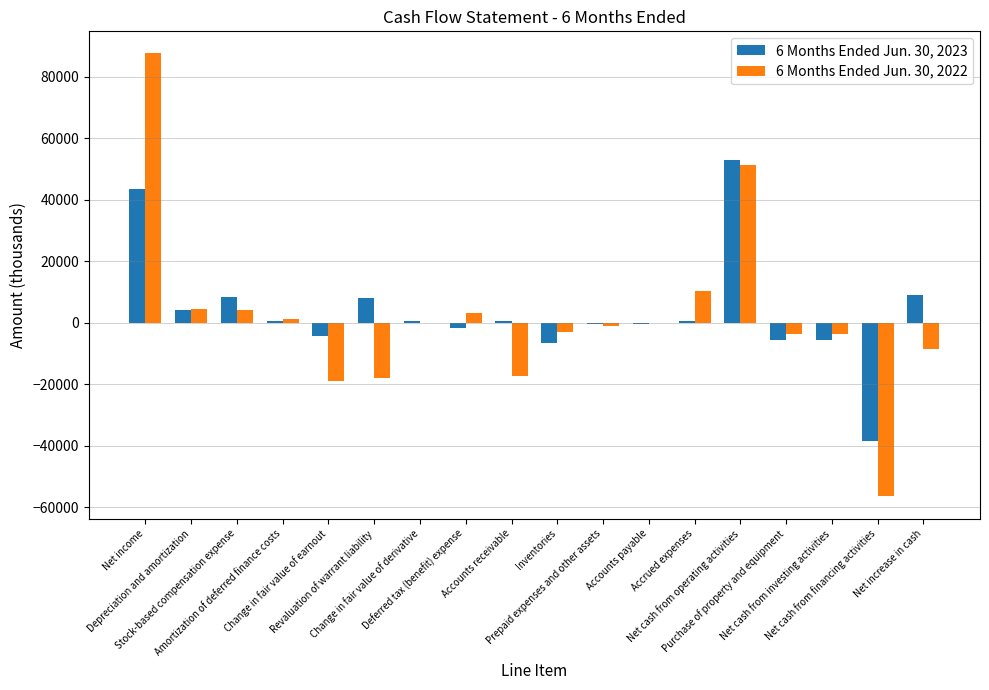

What is the maximum value shown in the chart?

87566